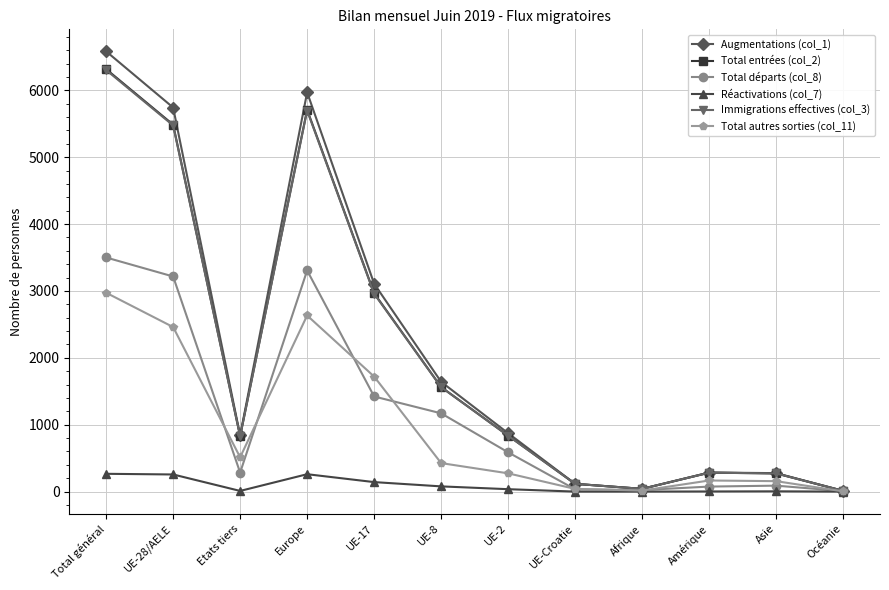

Which series has the largest range (max minus min)?

Augmentations (col_1)